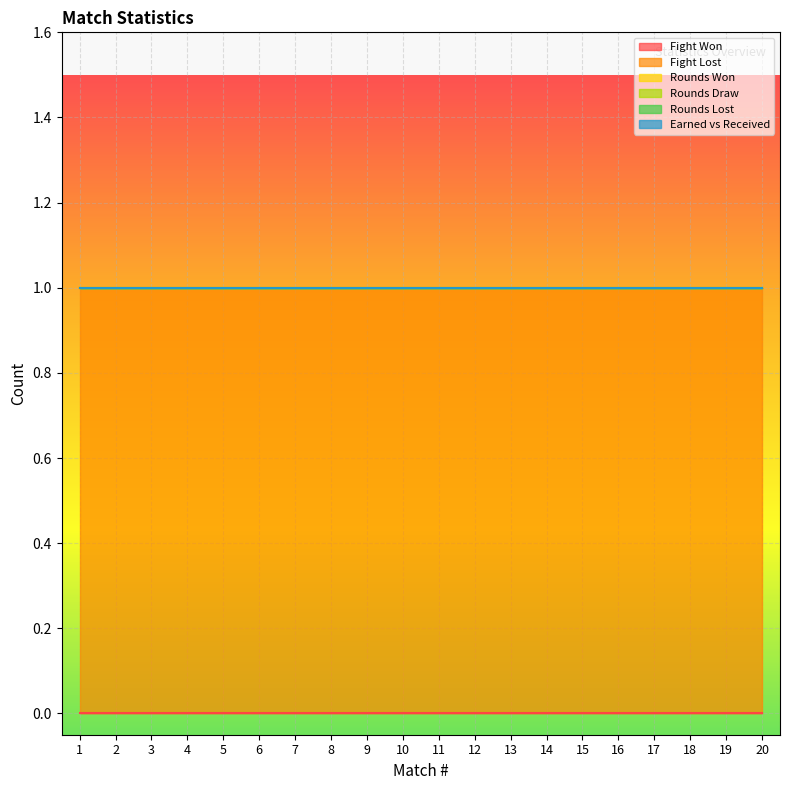

What is the difference between the highest and lowest values at 18?

1